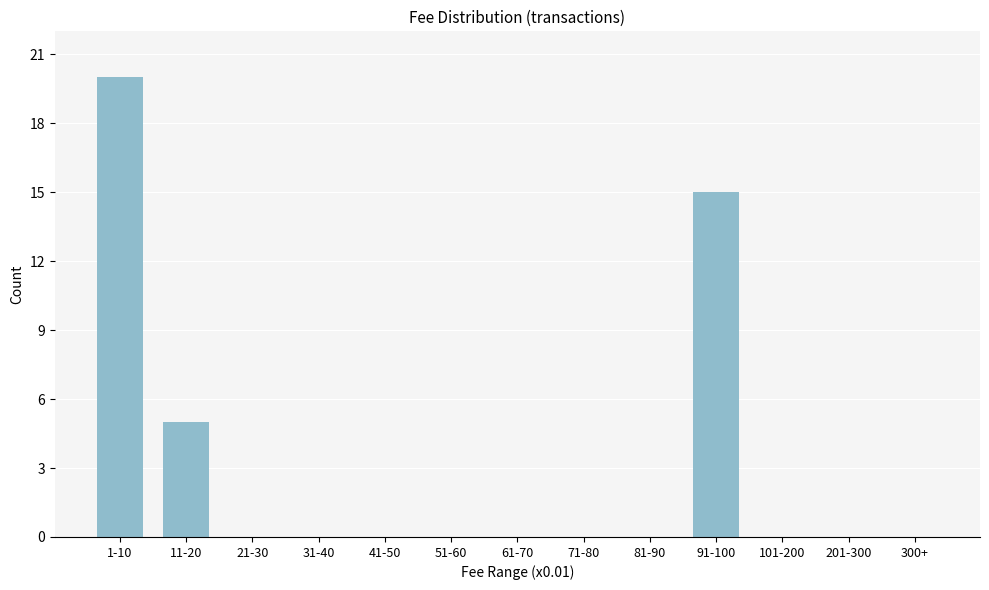

Reading right to left, extract all data points from this chart.

300+=0	201-300=0	101-200=0	91-100=15	81-90=0	71-80=0	61-70=0	51-60=0	41-50=0	31-40=0	21-30=0	11-20=5	1-10=20